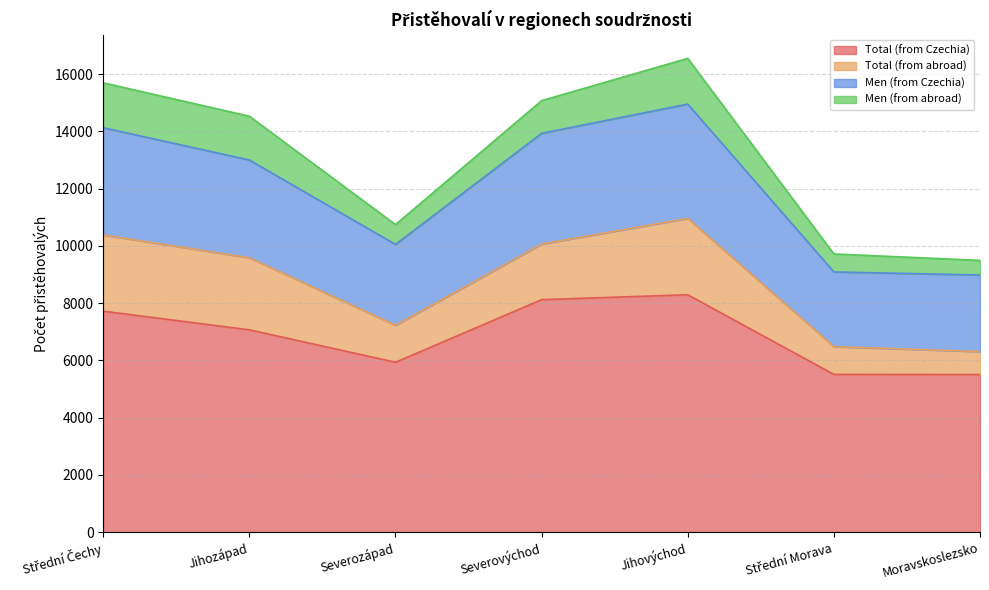

What is the lowest value of the Total (from Czechia) series?

5506